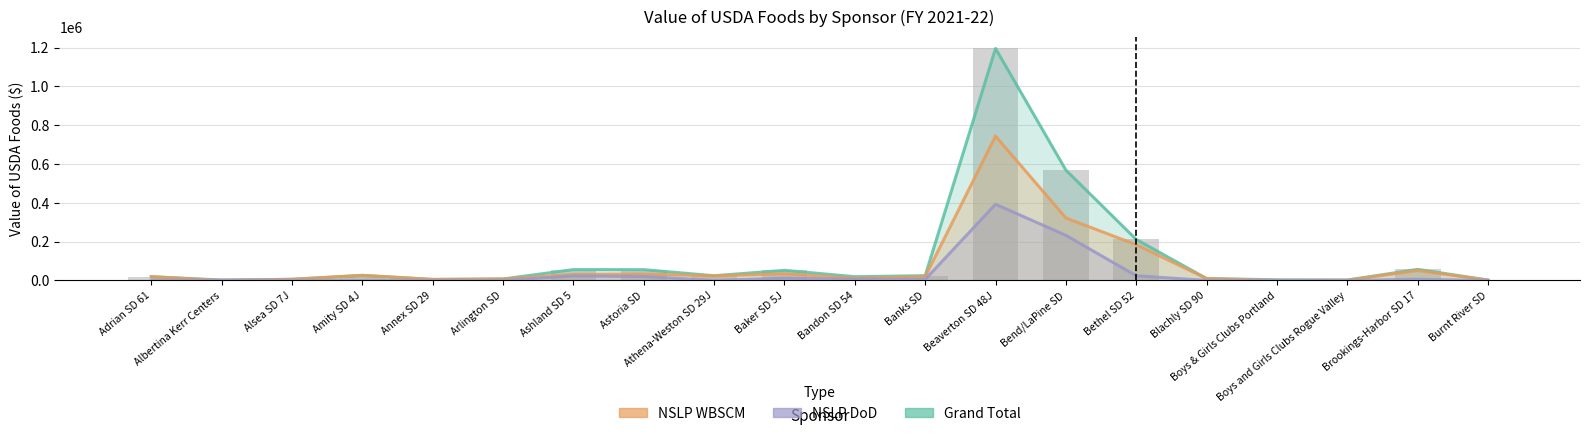

Reading left to right, what are all the values shown in this chart?

Grand Total: 19257.1	1792.7	5880.2	26075.5	5170.7	7477.3	56055.2	55484.3	24222.5	52167.7	19116.0	24416.7	1195506.6	568540.1	211105.4	9716.8	3174.4	1994.0	57104.3	1657.2
NSLP WBSCM: 19257.1	230.5	5880.2	26075.5	5170.7	7477.3	31186.9	33341.2	23966.9	34625.7	11841.6	19442.7	743894.6	321910.5	184113.7	9716.8	0.0	1343.1	51341.0	1657.2
NSLP DoD: 0.0	1562.2	0.0	0.0	0.0	0.0	23182.8	20265.2	0.0	11908.0	6474.5	4974.0	392709.1	232325.6	24084.8	0.0	0.0	0.0	5763.3	0.0